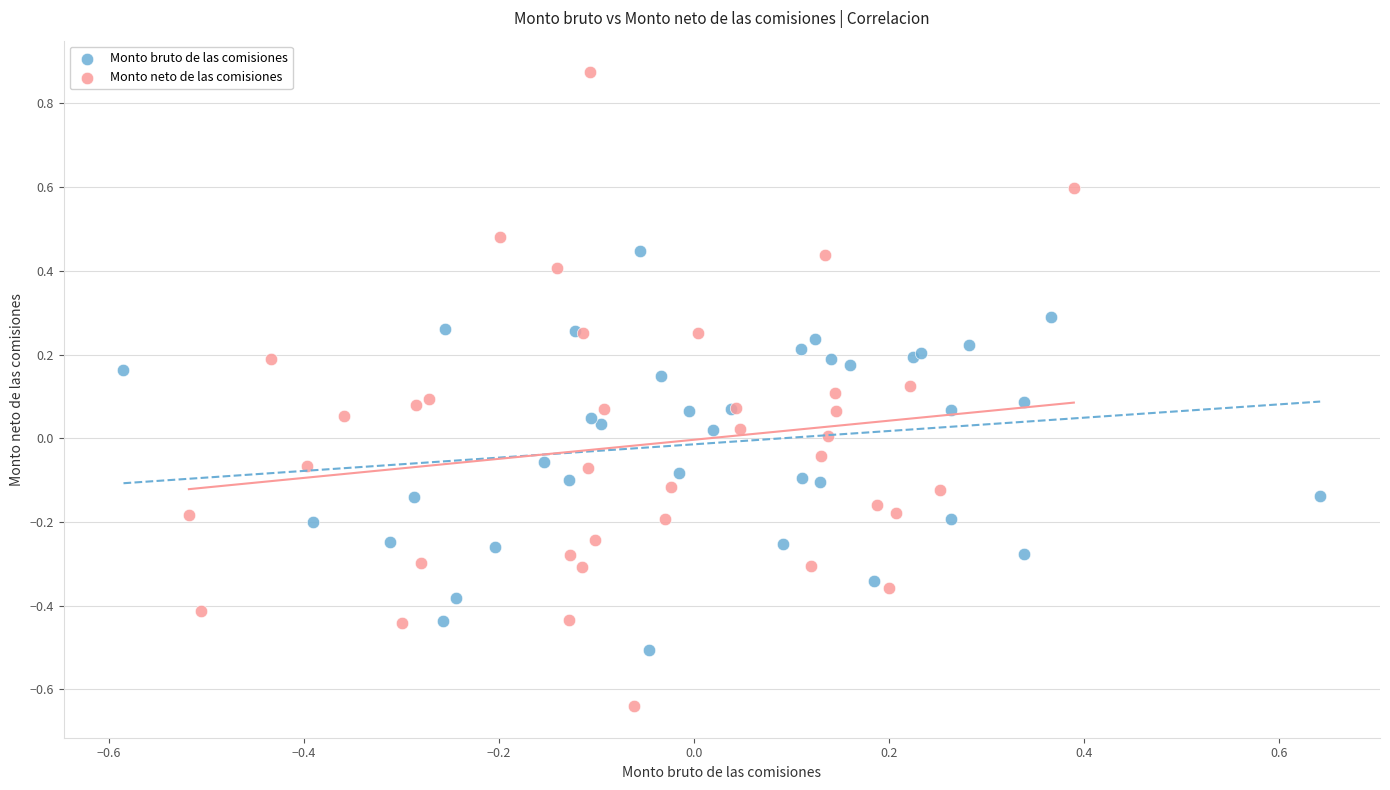

Which series reaches the maximum Y coordinate?

Monto neto de las comisiones